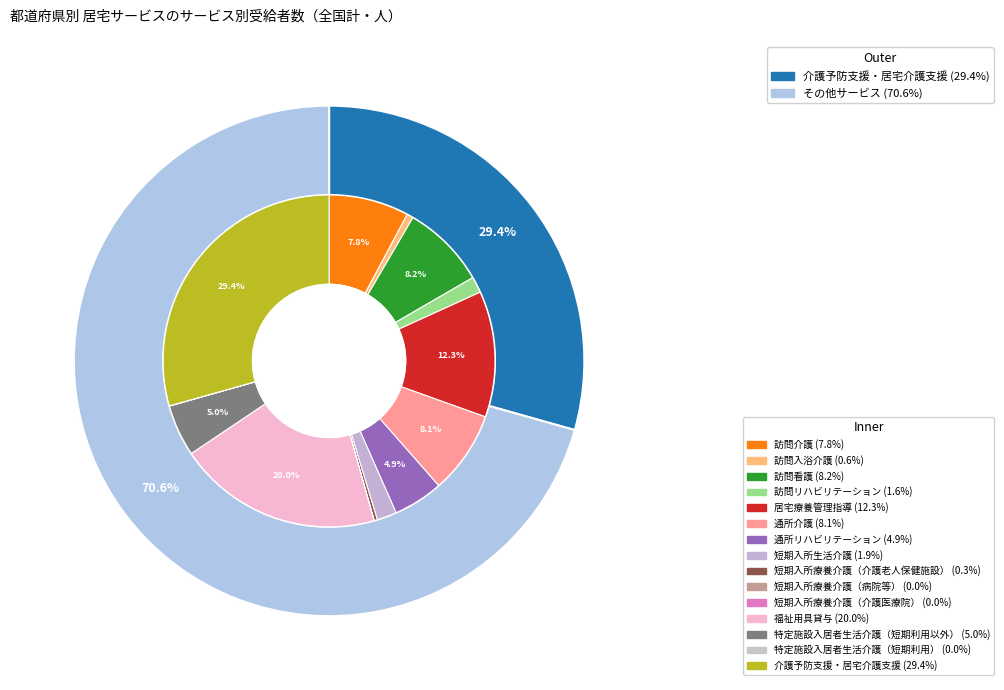

Is 通所介護 the majority of the pie?

No